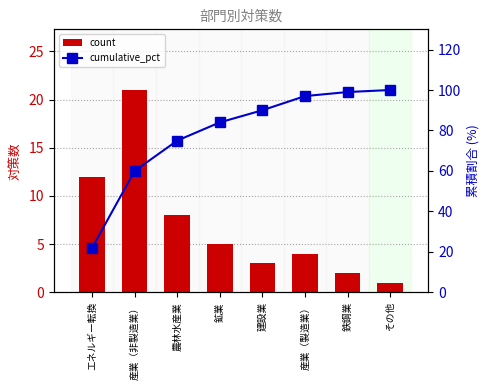

The cumulative_pct series shows 125 at 建設業. True or false?

False